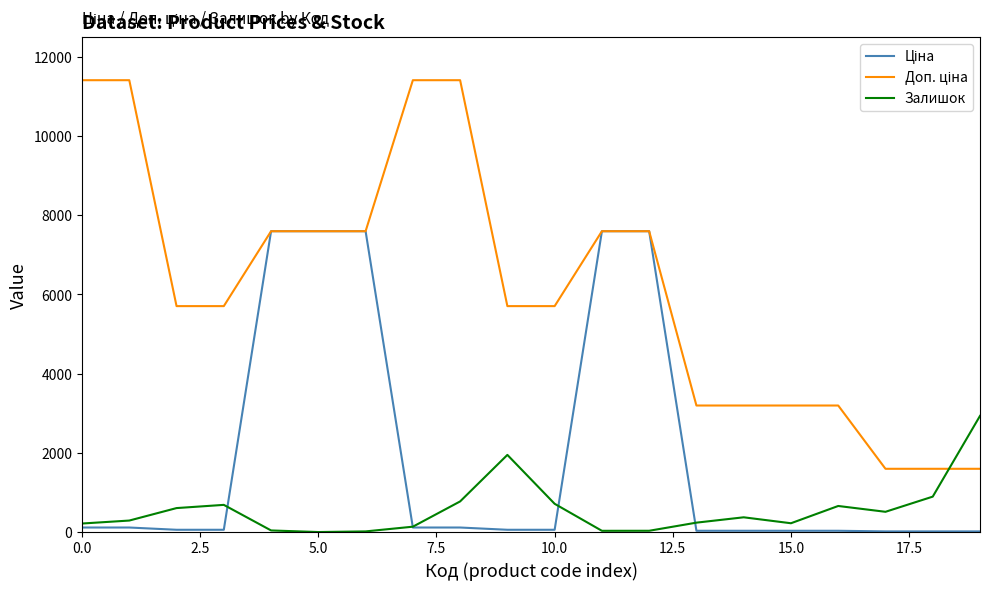

What is the greatest value displayed?

11410.0